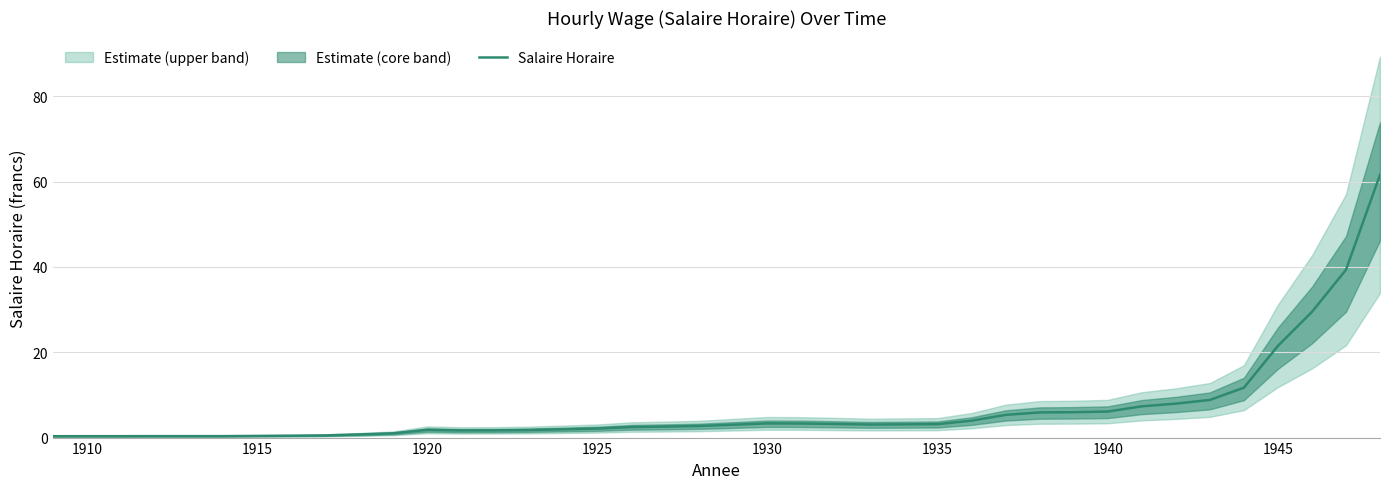

What is the highest value of the Salaire Horaire series?

61.6